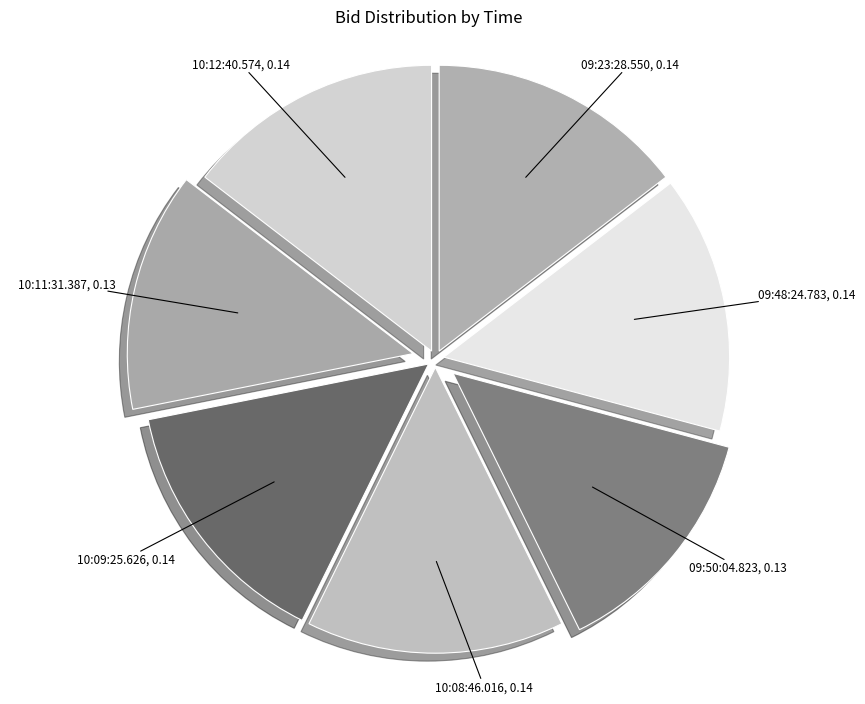

Which has a higher value, 10:11:31.387 or 09:48:24.783?

09:48:24.783